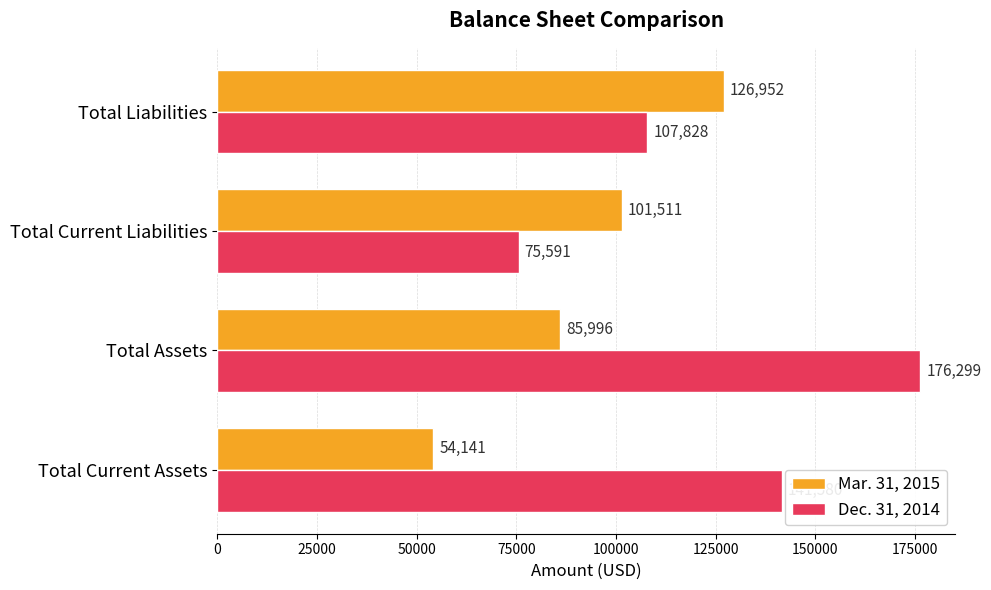

How many data points in Dec. 31, 2014 are less than 141580?

2